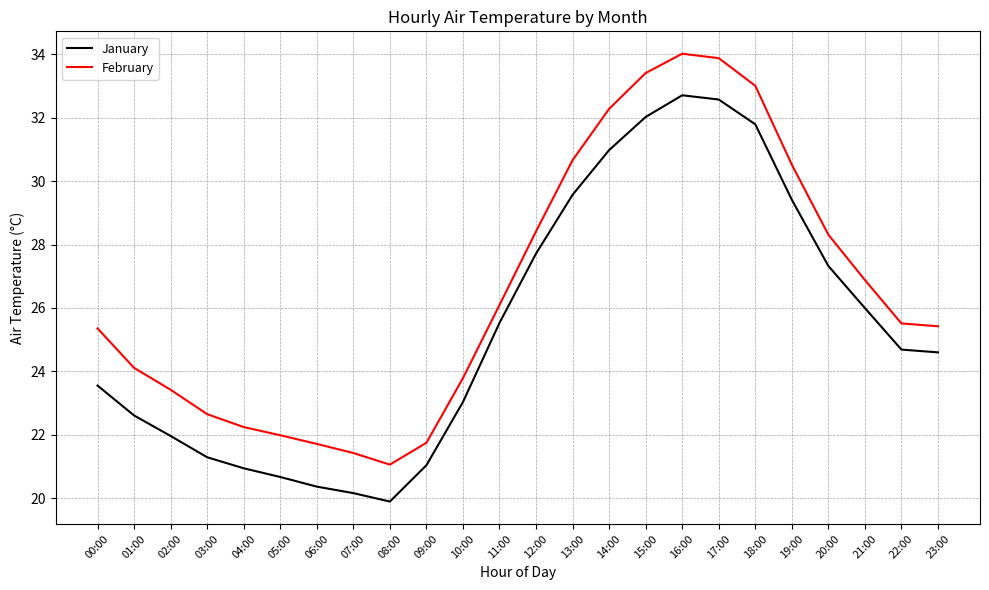

What is the difference between the maximum and minimum values in the February series?

13.0